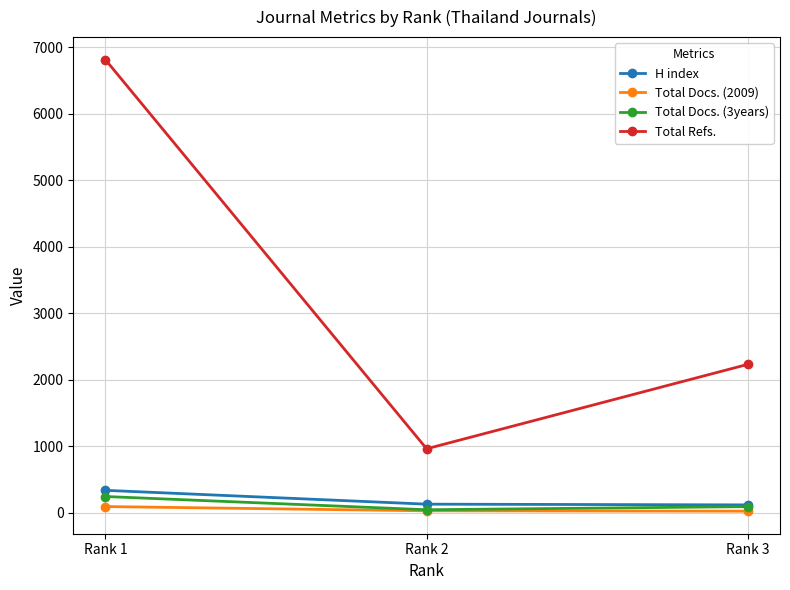

What is the maximum value for H index?

335